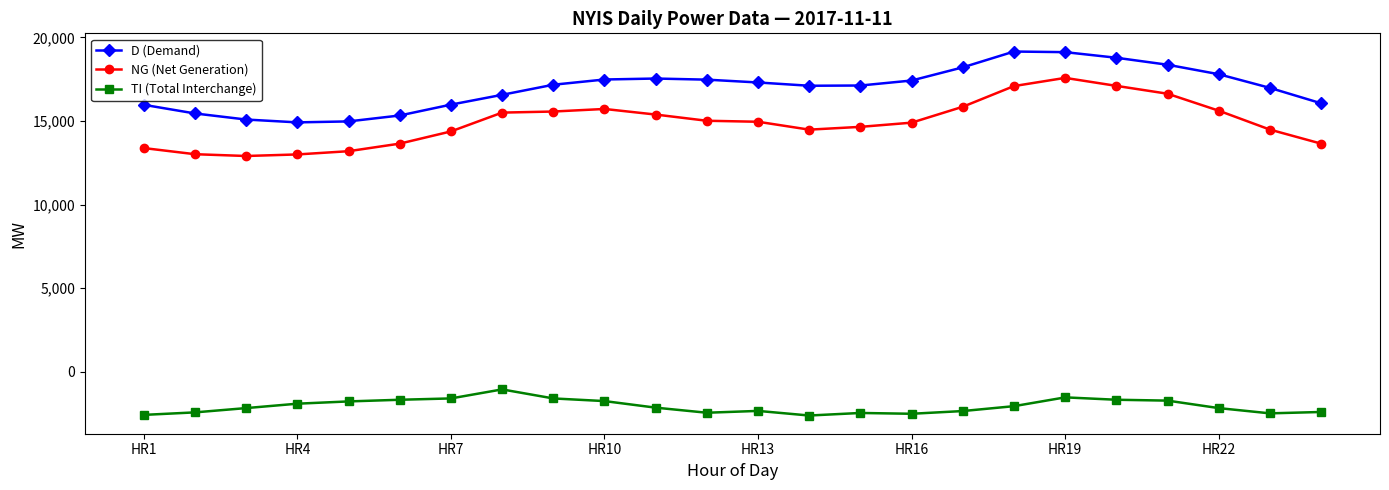

What is the maximum value for D (Demand)?

19158